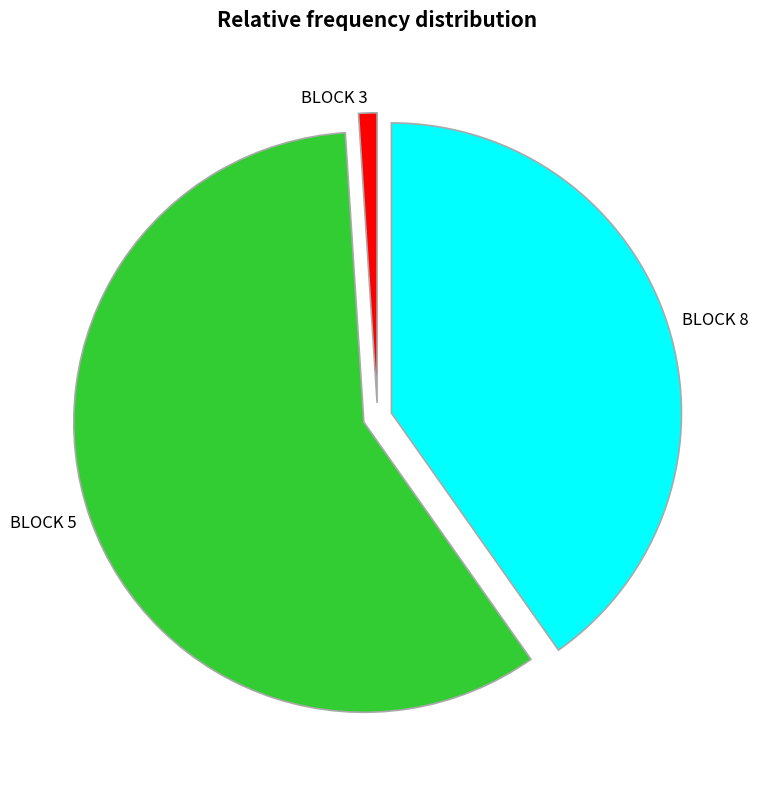

Count the number of slices in the pie.

3